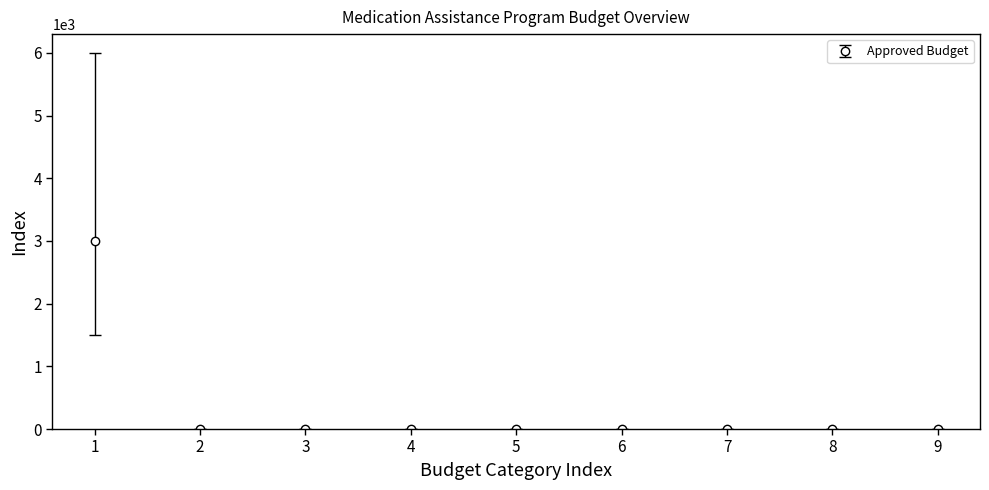

Is it true that the value at 7 is 0?

True